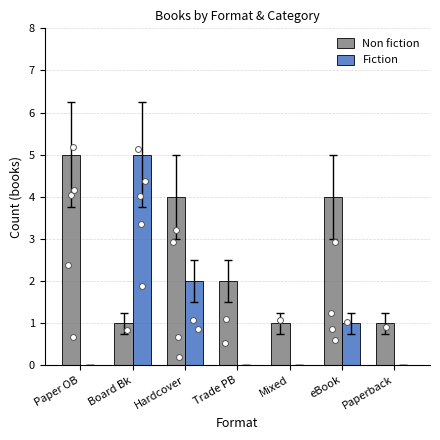

What are all the series names shown in the legend?

Non fiction, Fiction